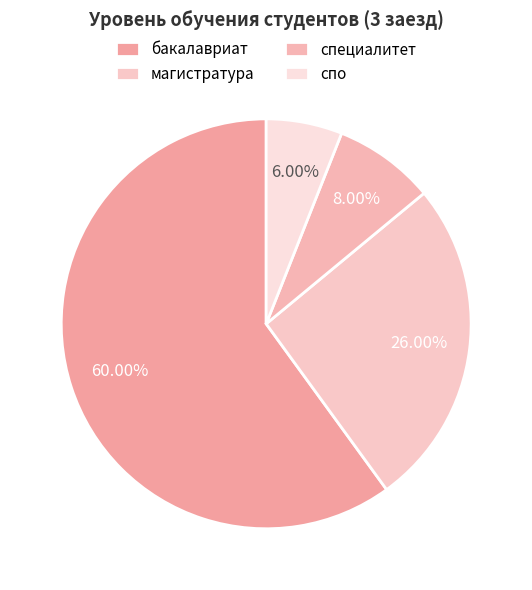

The специалитет slice represents 8% of the pie. True or false?

True